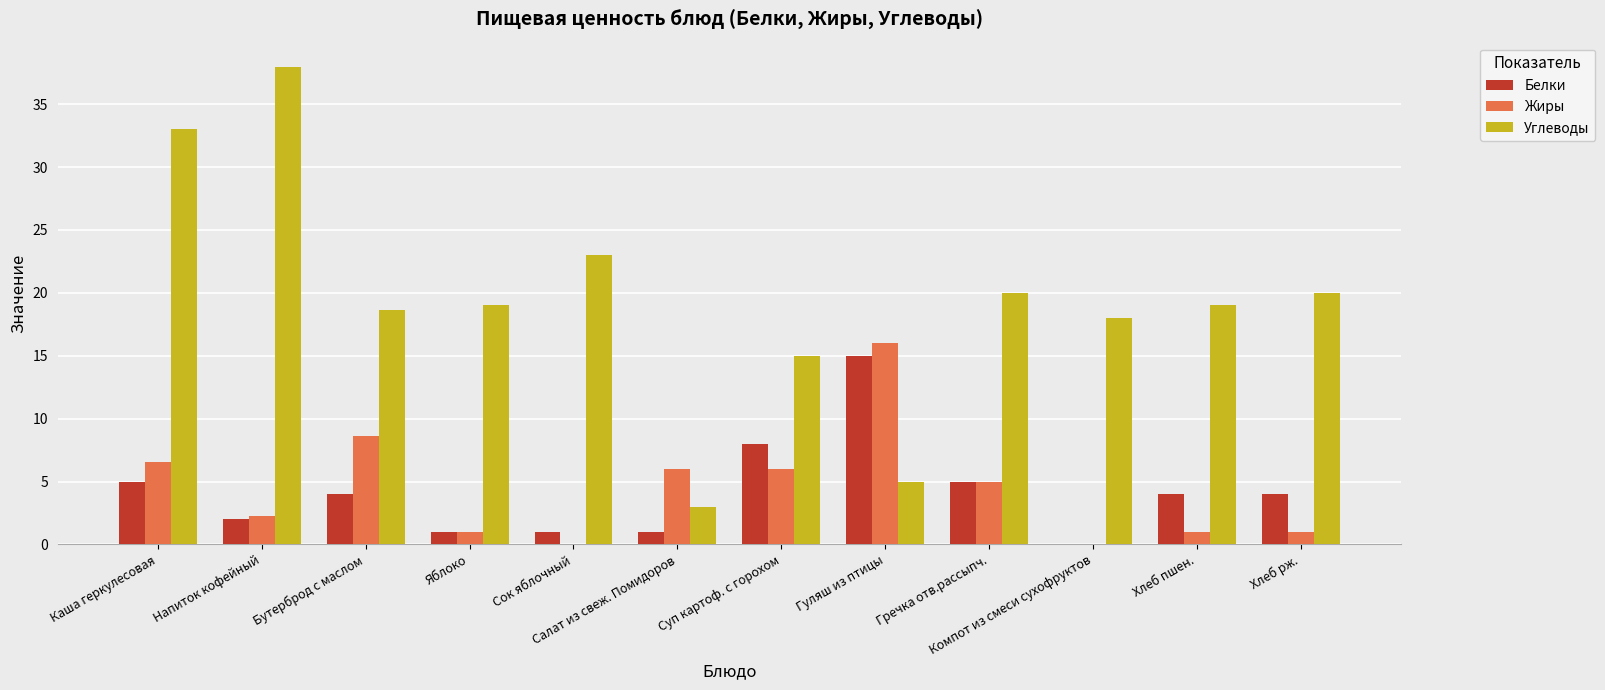

Which category has the highest value across all series?

Напиток кофейный